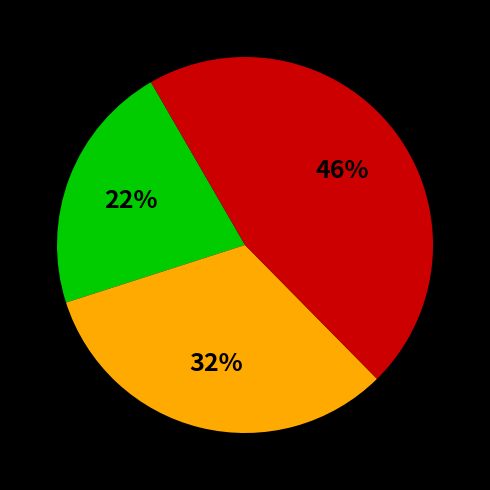

To the nearest percent, what is the difference between the largest and smallest slice percentages?

24%